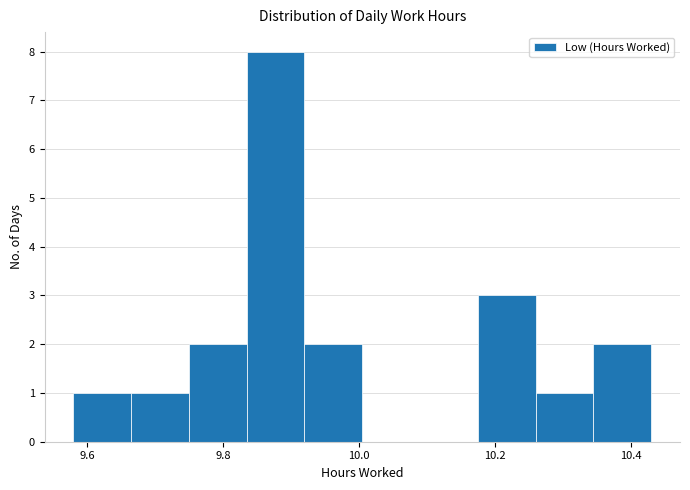

Reading left to right, list every bar in this chart as the range it spans on the x-axis followed by its height. Neither the bar edges nor the heights are printed on the chart, so give them approximately, as read against the axes.

9.580 to 9.665: 1
9.665 to 9.750: 1
9.750 to 9.835: 2
9.835 to 9.920: 8
9.920 to 10.005: 2
10.005 to 10.090: 0
10.090 to 10.175: 0
10.175 to 10.260: 3
10.260 to 10.345: 1
10.345 to 10.430: 2